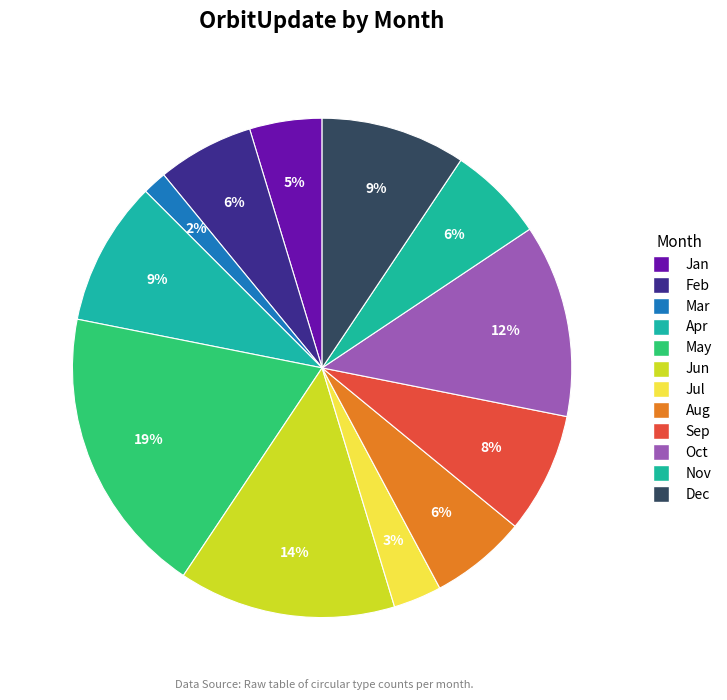

To the nearest percent, what is the average slice percentage?

8%